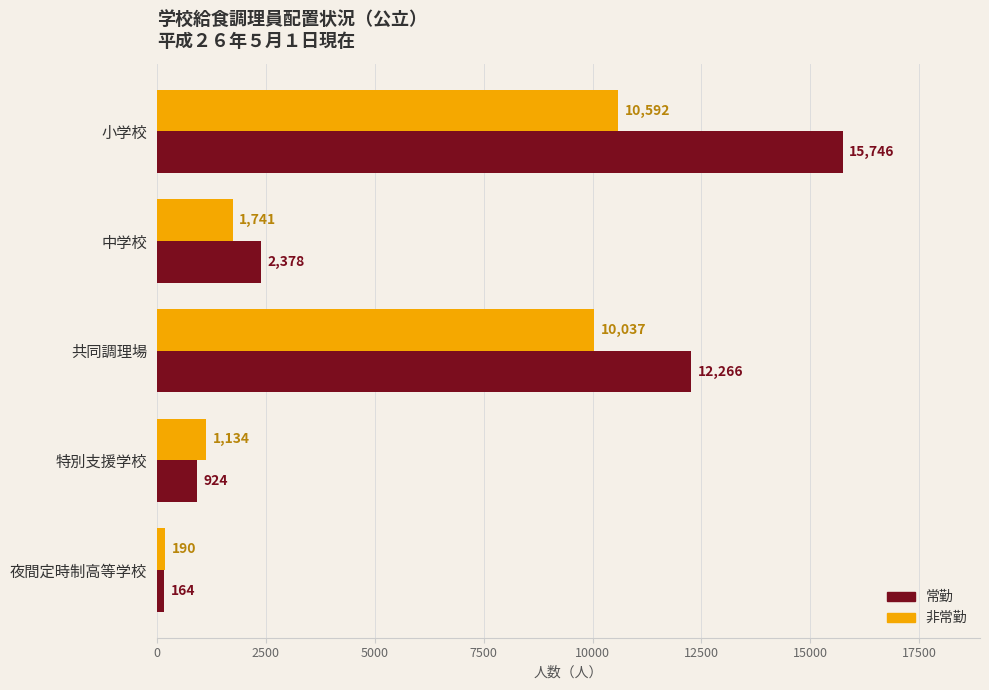

At which label does 非常勤 reach its minimum?

夜間定時制高等学校